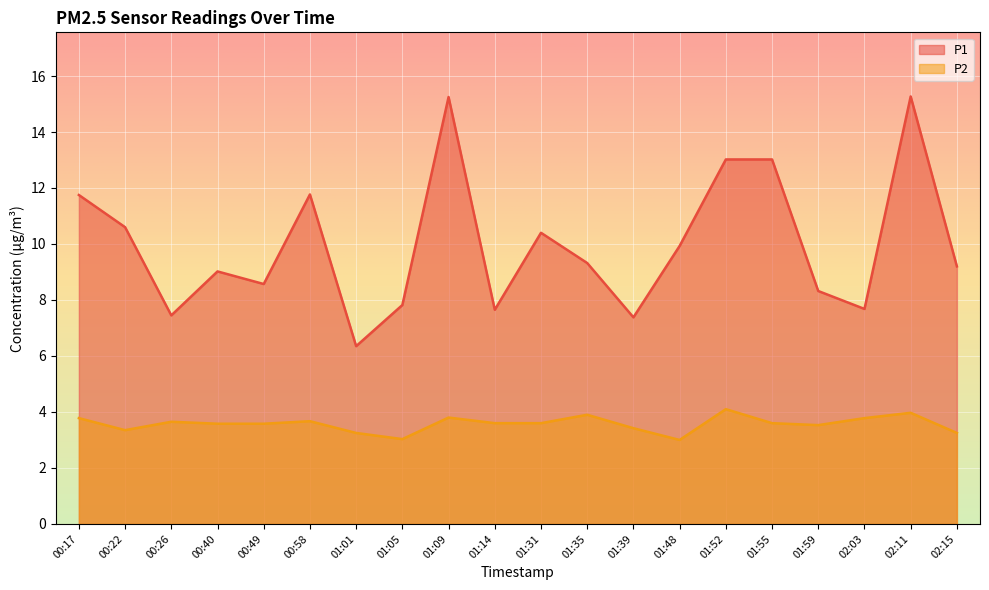

True or false: P2 has a value of 3.6 at 01:31.

True